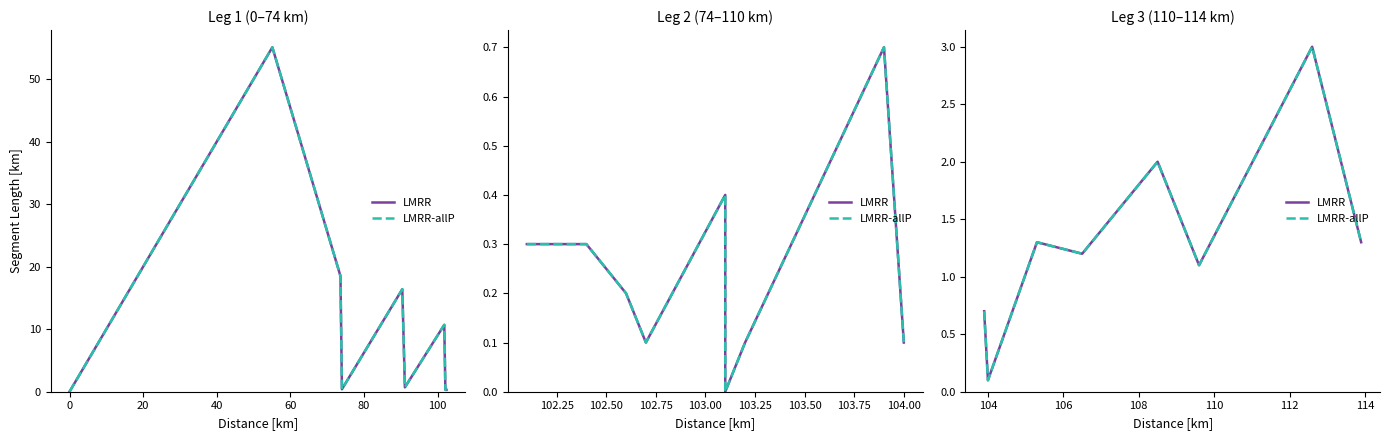

How many interior local peaks does the LMRR-allP series have?

3